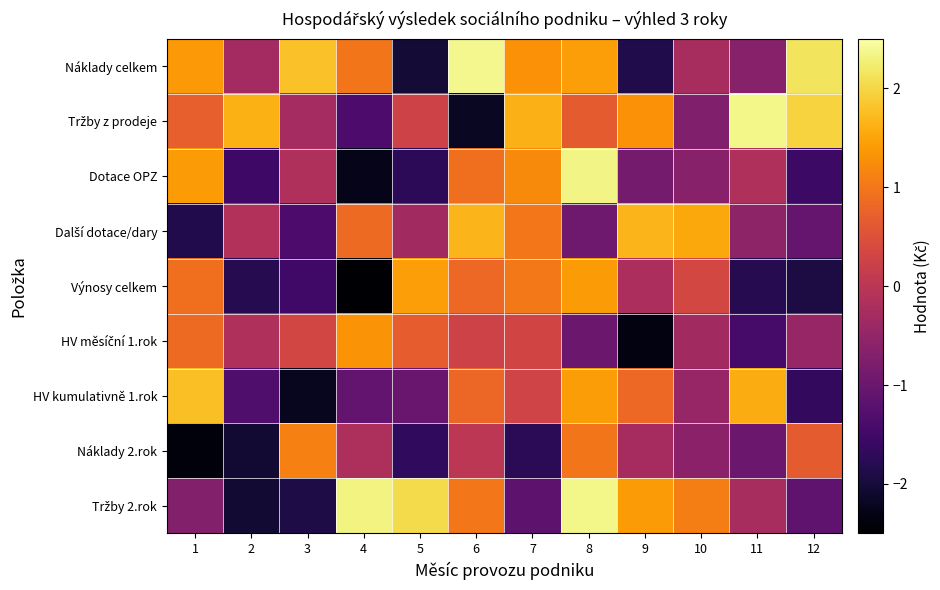

Between 10 and 6, which is larger?

6